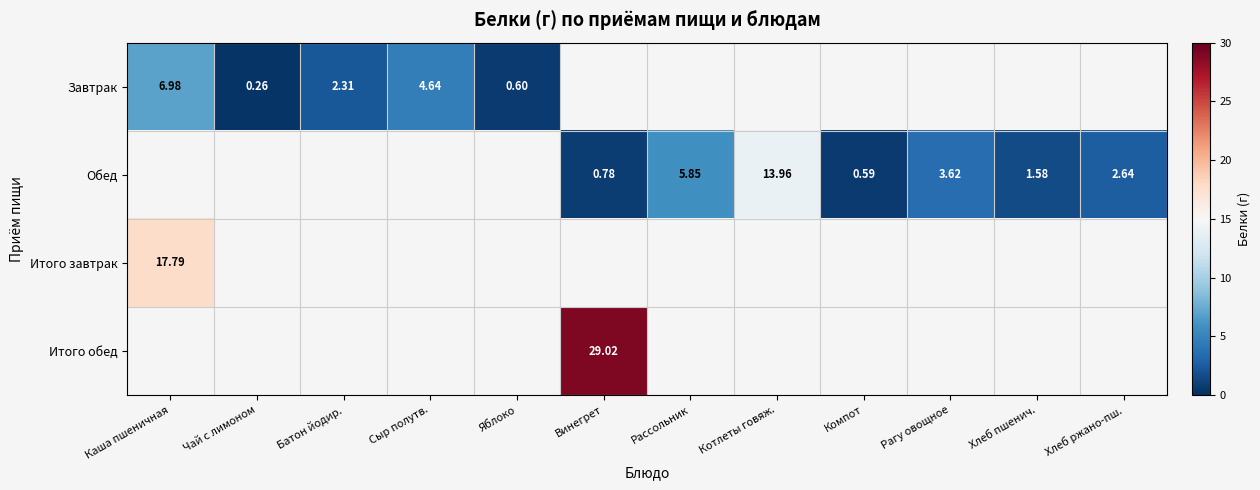

At how many categories does at least one series exceed 26?

1